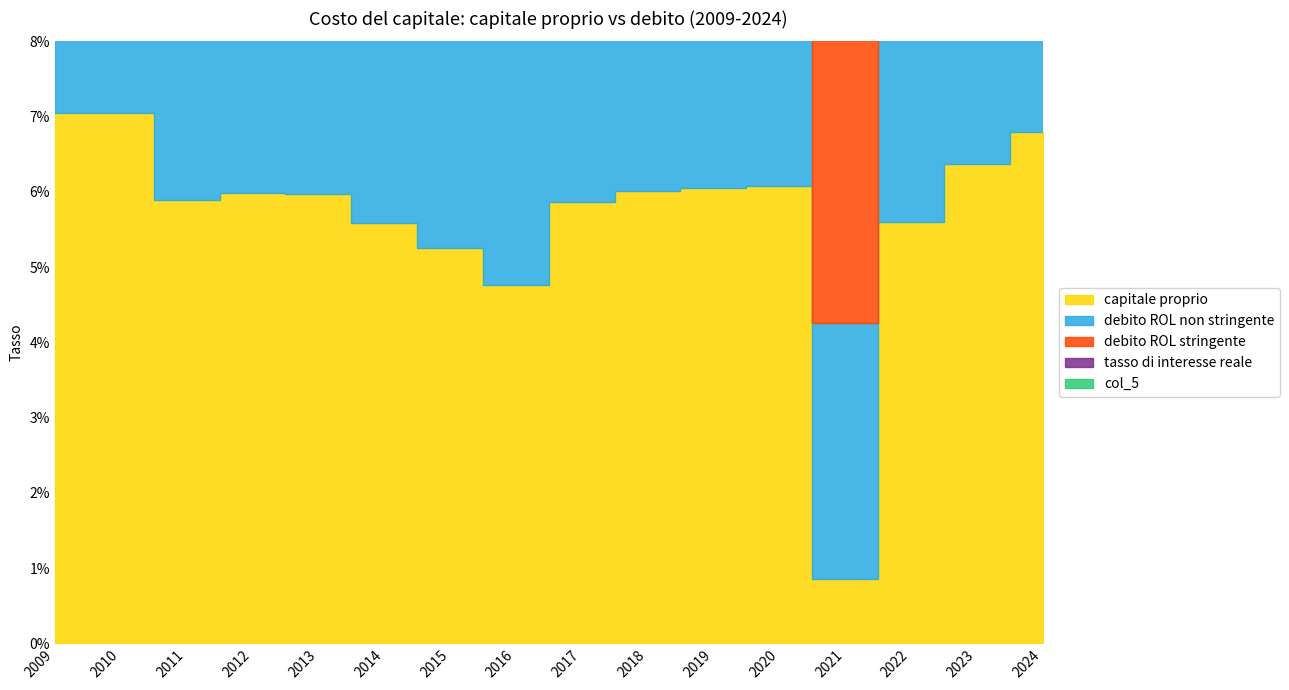

At 2021, list the series in order from largest to smallest.

tasso di interesse reale, debito ROL stringente, debito ROL non stringente, col_5, capitale proprio